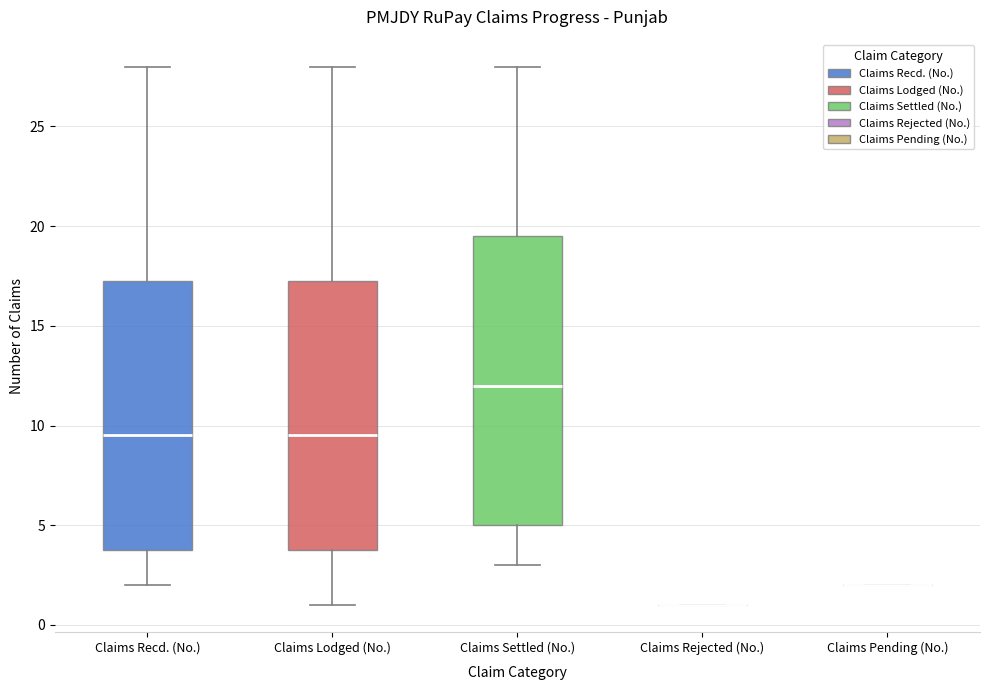

Reading left to right, read every box against the y-axis: the position of its median line, the range the box covers, and the ends of its whiskers. The values are not printed on the chart, so give them approximately, as read against the axis.

Claims Recd. (No.): median 9.5, box 4.0 to 17.5, whiskers 2.0 to 28.0
Claims Lodged (No.): median 9.5, box 4.0 to 17.5, whiskers 1.0 to 28.0
Claims Settled (No.): median 12.0, box 5.0 to 19.5, whiskers 3.0 to 28.0
Claims Rejected (No.): box collapsed to a line at 1.0, whiskers 1.0 to 1.0
Claims Pending (No.): box collapsed to a line at 2.0, whiskers 2.0 to 2.0